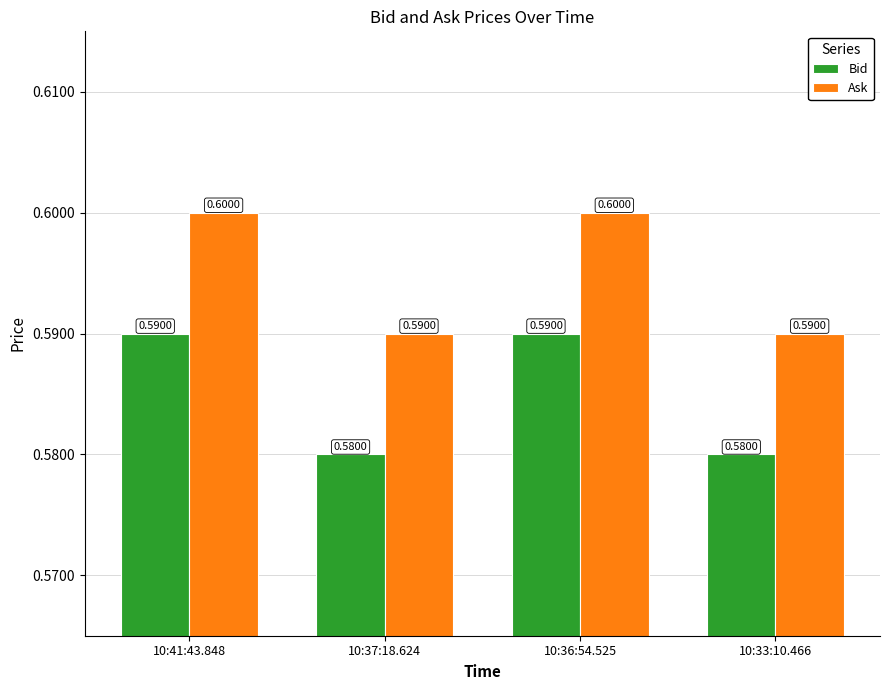

Are the bars grouped side by side (vs. stacked)?

Yes